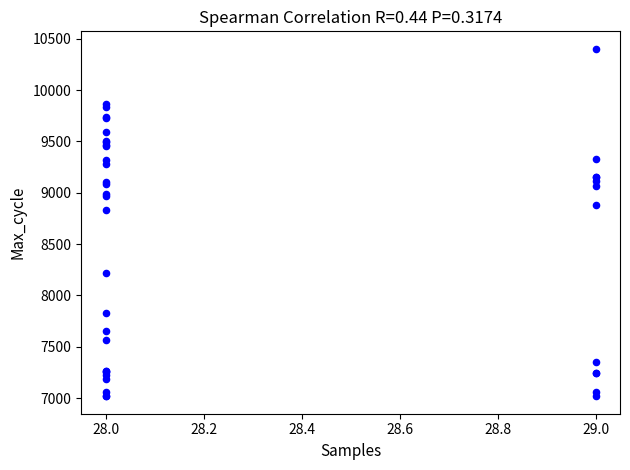

What Y value in the scatter plot is closest to 8710?

8835